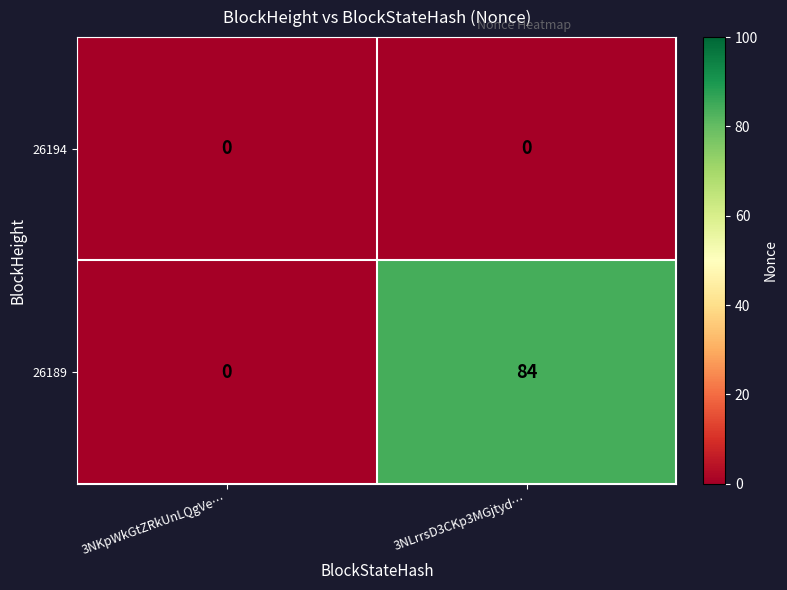

True or false: 26189 has a value of 84 at 3NLrrsD3CKp3MGjtyd….

True